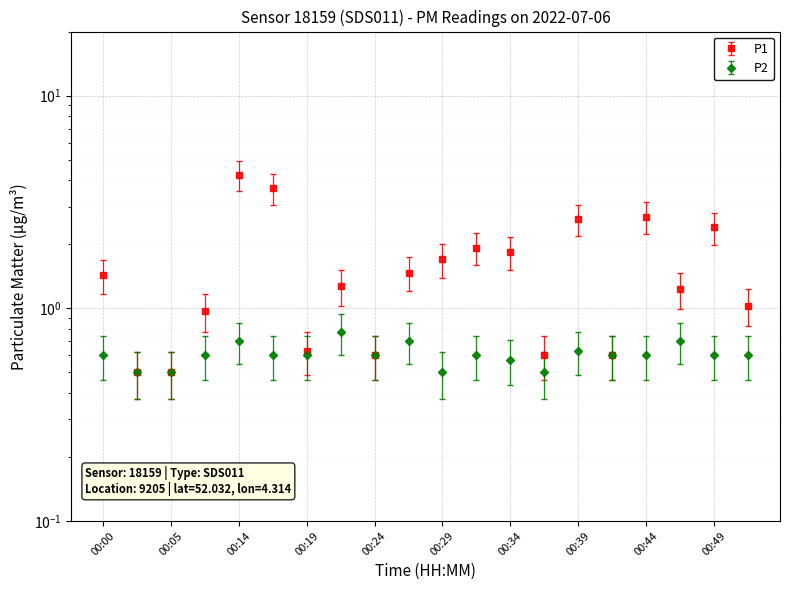

At which category does P2 reach its first local valley?

00:24